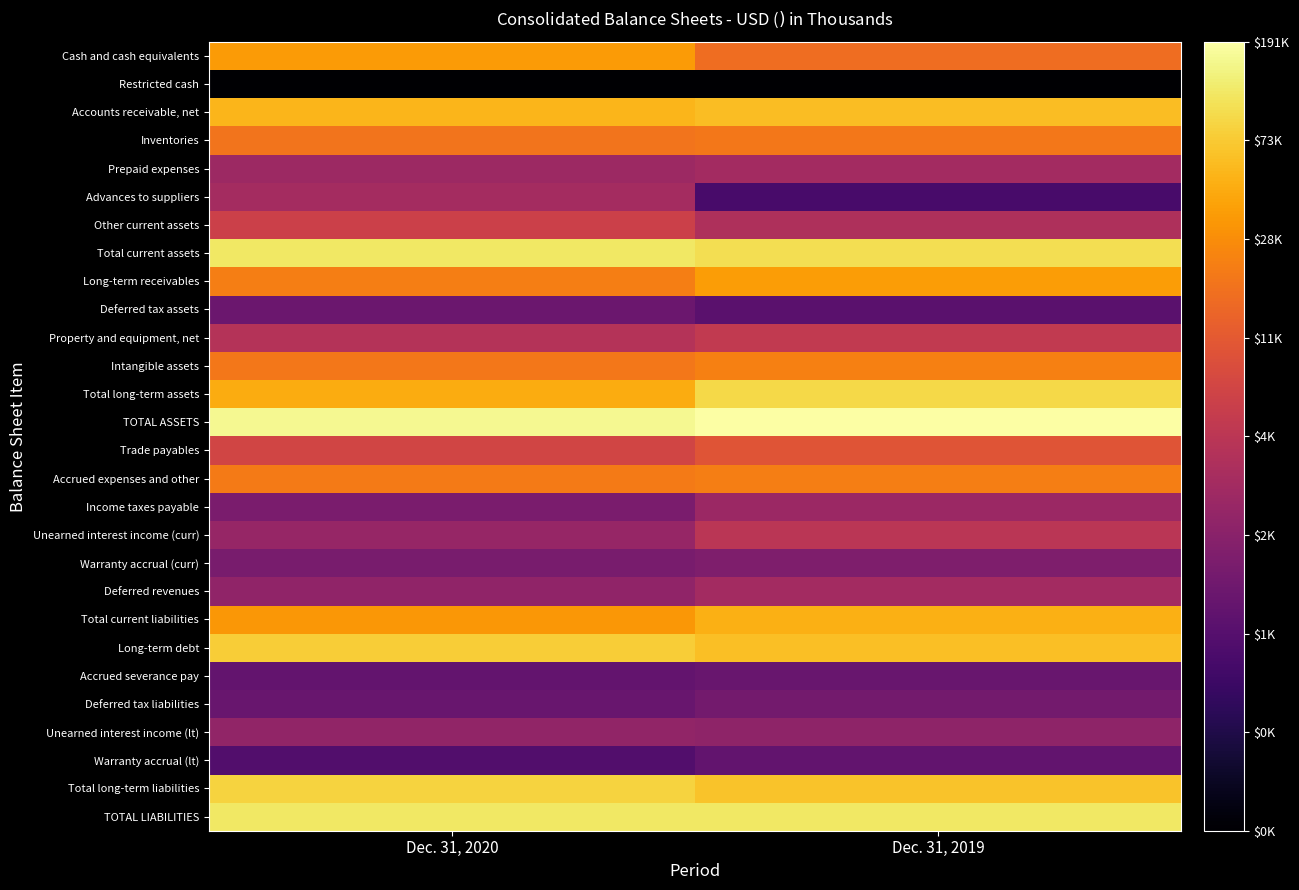

Which category has the highest value across all series?

Dec. 31, 2019